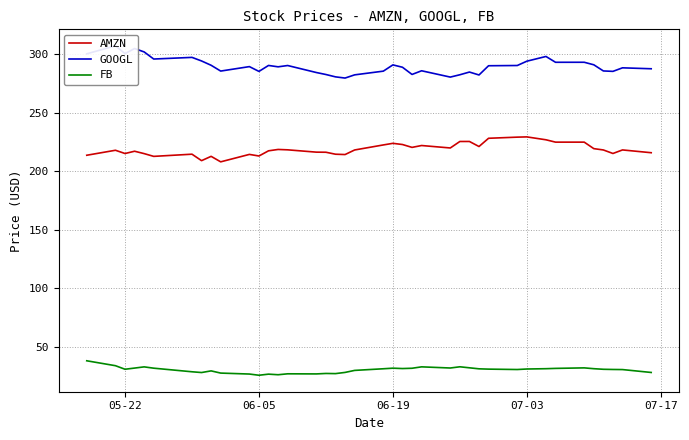

True or false: FB and AMZN cross at least once.

False